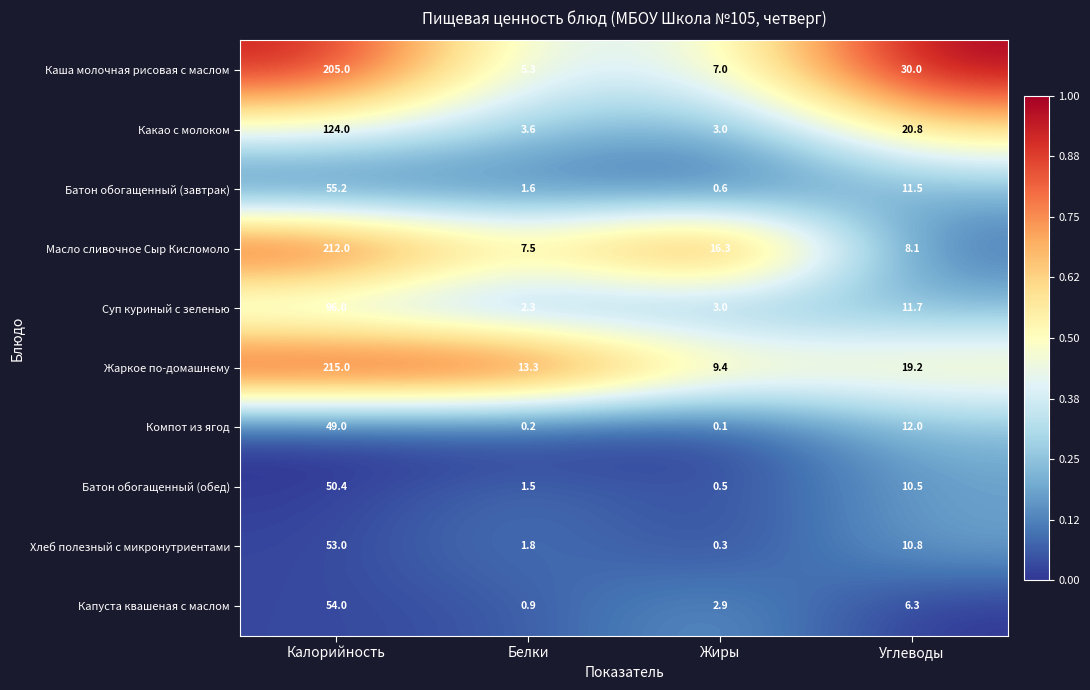

Is it true that Каша молочная рисовая с маслом equals 30.0 at Углеводы?

True